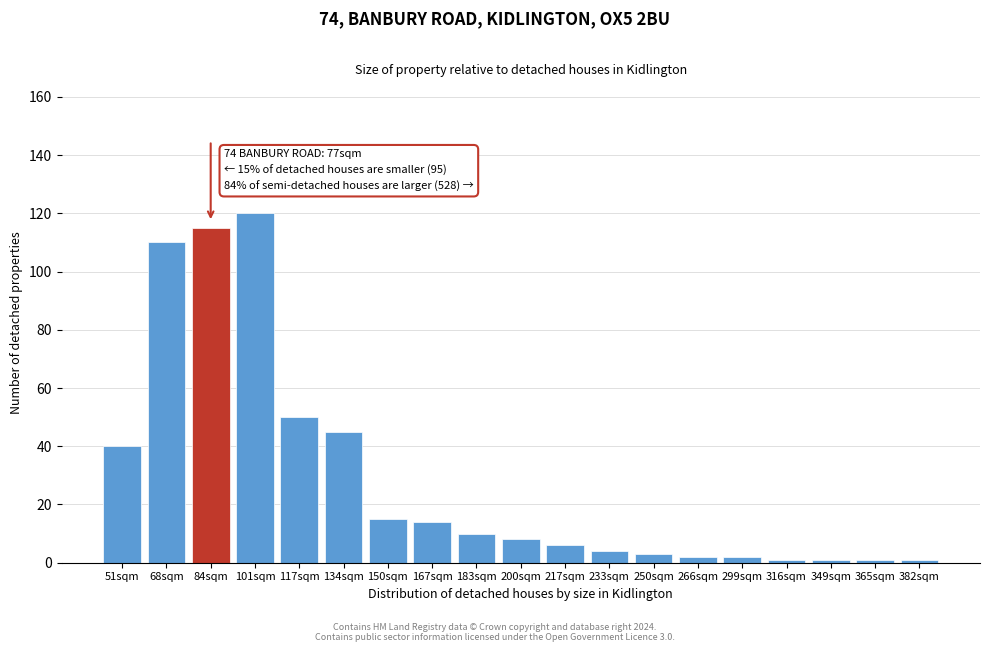

Reading right to left, what are all the values shown in this chart?

382sqm=1	365sqm=1	349sqm=1	316sqm=1	299sqm=2	266sqm=2	250sqm=3	233sqm=4	217sqm=6	200sqm=8	183sqm=10	167sqm=14	150sqm=15	134sqm=45	117sqm=50	101sqm=120	84sqm=115	68sqm=110	51sqm=40